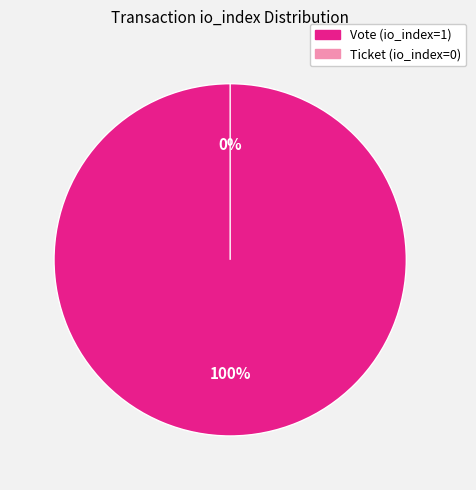

What is the smallest slice in the pie chart?

Ticket (io_index=0)